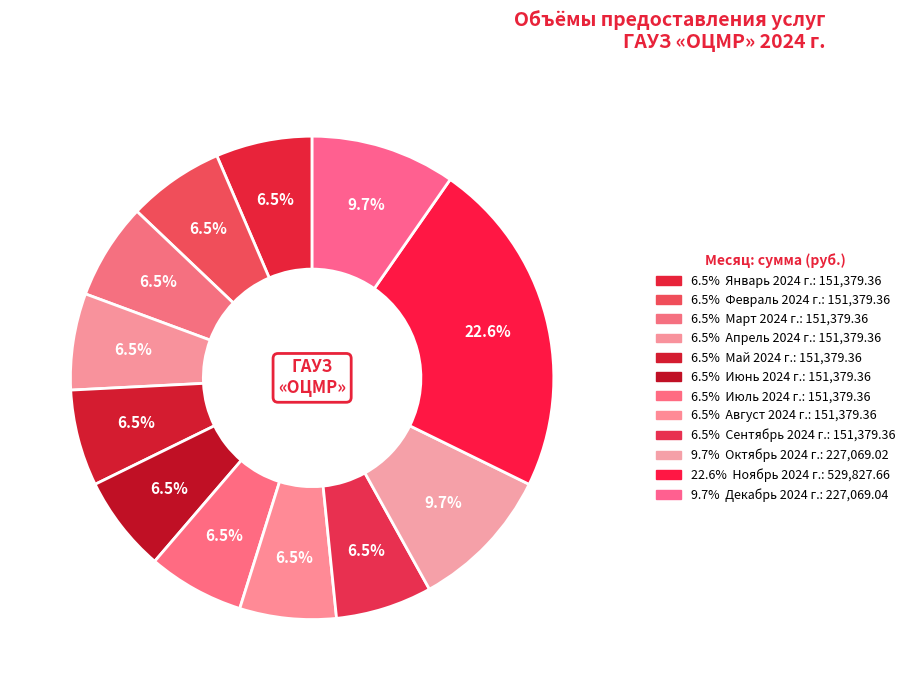

How many segments does this pie chart have?

12